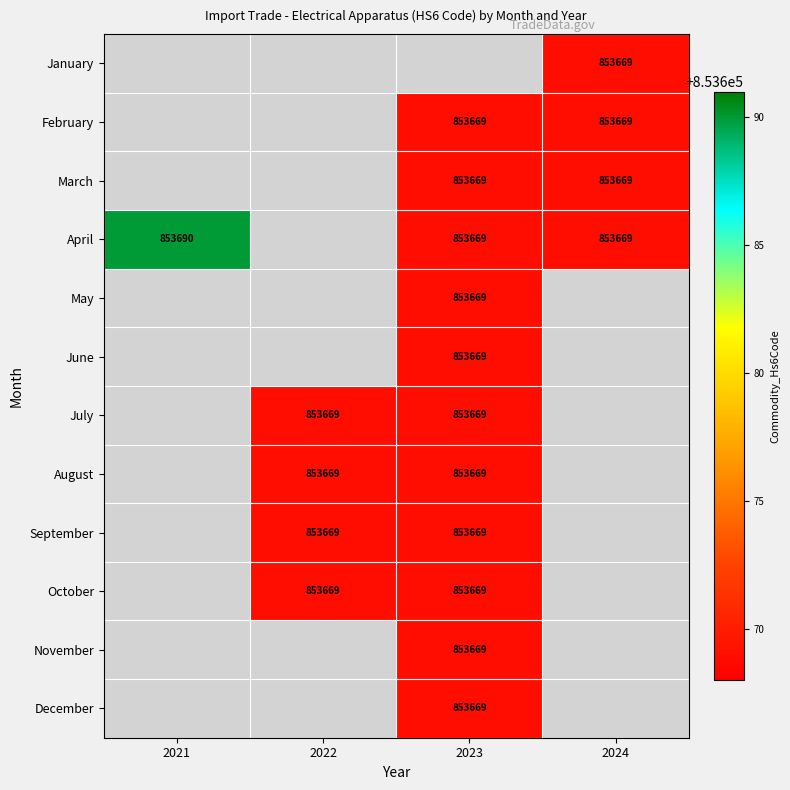

The value of October at 2022 is 853669. True or false?

True